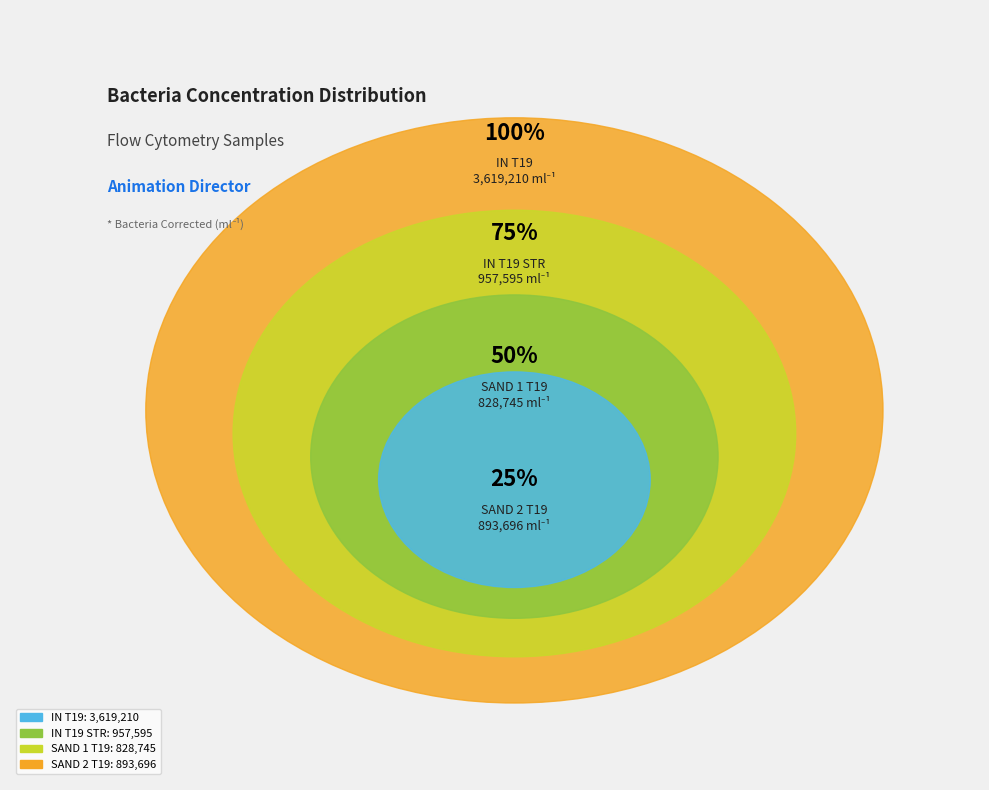

Which category has the smallest portion of the pie?

SAND 1 T19